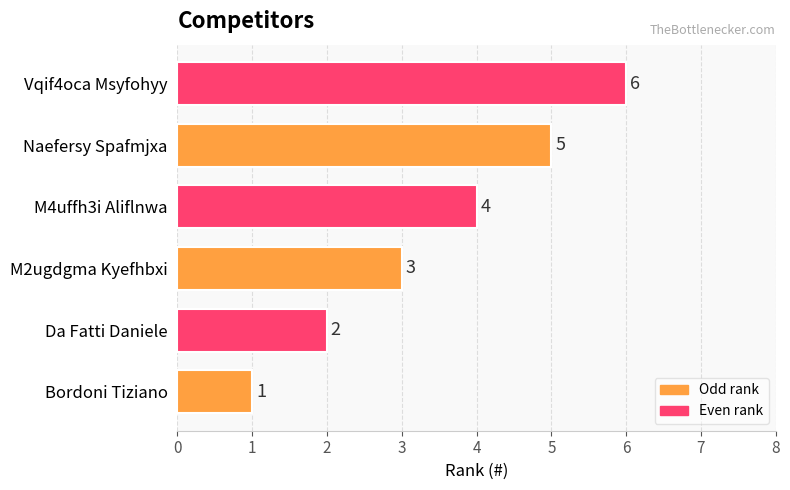

What is the sum of all values?

21